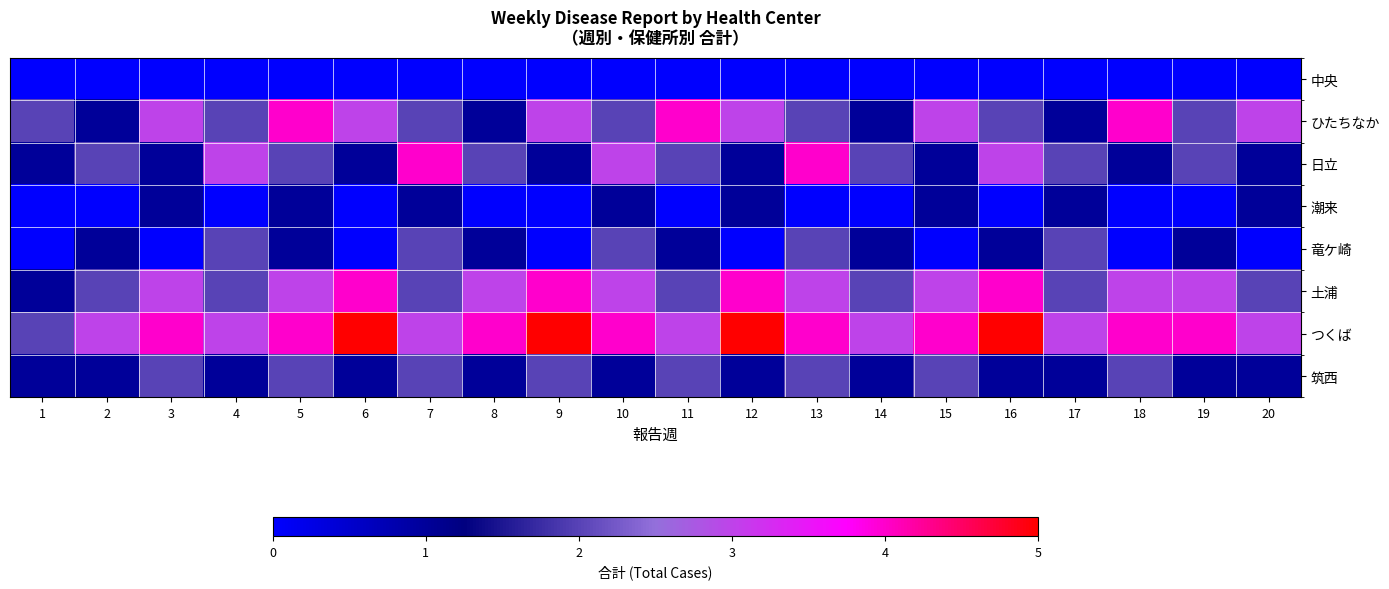

What is the total value across all series at 11?

14